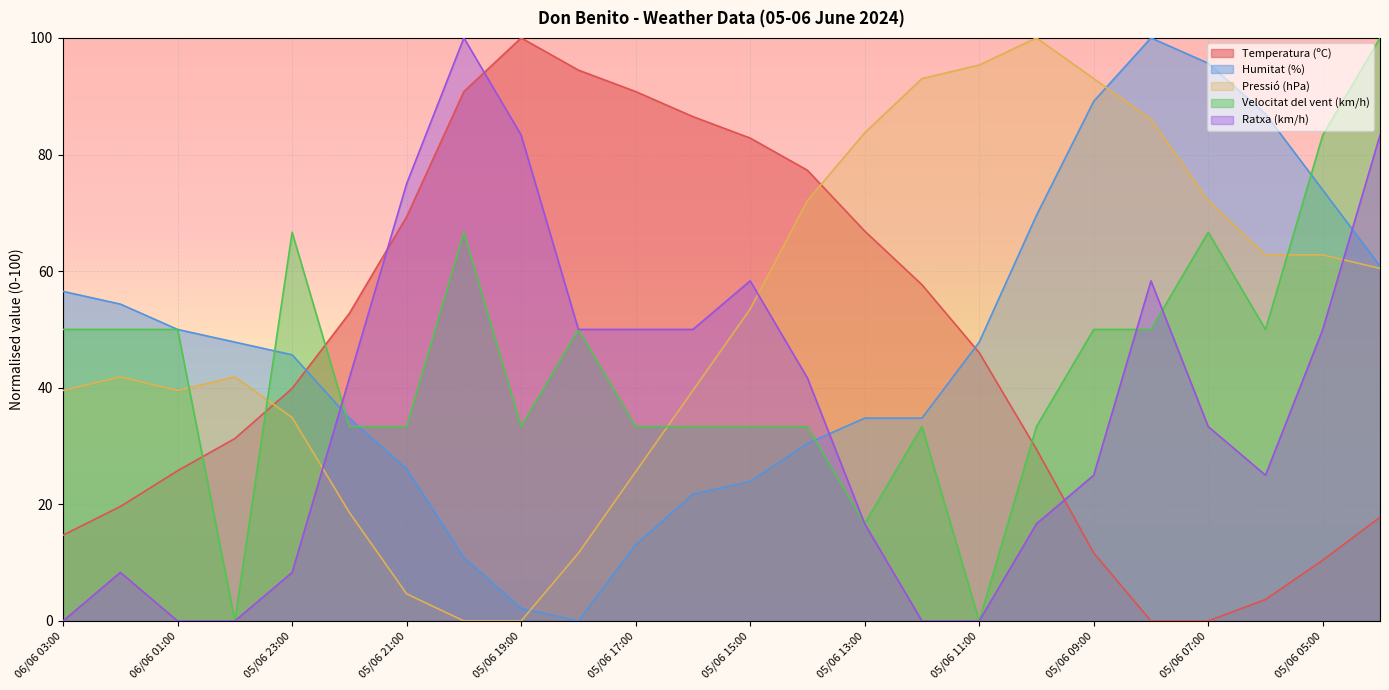

Reading right to left, what are all the values shown in this chart?

Temperatura (ºC): 05/06 04:00=17.8	05/06 05:00=10.4	05/06 06:00=3.7	05/06 07:00=0.0	05/06 08:00=0.0	05/06 09:00=11.7	05/06 10:00=29.4	05/06 11:00=46.0	05/06 12:00=57.7	05/06 13:00=66.9	05/06 14:00=77.3	05/06 15:00=82.8	05/06 16:00=86.5	05/06 17:00=90.8	05/06 18:00=94.5	05/06 19:00=100.0	05/06 20:00=90.8	05/06 21:00=69.3	05/06 22:00=52.8	05/06 23:00=39.9	06/06 00:00=31.3	06/06 01:00=25.8	06/06 02:00=19.6	06/06 03:00=14.7
Humitat (%): 05/06 04:00=60.9	05/06 05:00=73.9	05/06 06:00=87.0	05/06 07:00=95.7	05/06 08:00=100.0	05/06 09:00=89.1	05/06 10:00=69.6	05/06 11:00=47.8	05/06 12:00=34.8	05/06 13:00=34.8	05/06 14:00=30.4	05/06 15:00=23.9	05/06 16:00=21.7	05/06 17:00=13.0	05/06 18:00=0.0	05/06 19:00=2.2	05/06 20:00=10.9	05/06 21:00=26.1	05/06 22:00=34.8	05/06 23:00=45.7	06/06 00:00=47.8	06/06 01:00=50.0	06/06 02:00=54.3	06/06 03:00=56.5
Pressió (hPa): 05/06 04:00=60.5	05/06 05:00=62.8	05/06 06:00=62.8	05/06 07:00=72.1	05/06 08:00=86.0	05/06 09:00=93.0	05/06 10:00=100.0	05/06 11:00=95.3	05/06 12:00=93.0	05/06 13:00=83.7	05/06 14:00=72.1	05/06 15:00=53.5	05/06 16:00=39.5	05/06 17:00=25.6	05/06 18:00=11.6	05/06 19:00=0.0	05/06 20:00=0.0	05/06 21:00=4.7	05/06 22:00=18.6	05/06 23:00=34.9	06/06 00:00=41.9	06/06 01:00=39.5	06/06 02:00=41.9	06/06 03:00=39.5
Velocitat del vent (km/h): 05/06 04:00=100.0	05/06 05:00=83.3	05/06 06:00=50.0	05/06 07:00=66.7	05/06 08:00=50.0	05/06 09:00=50.0	05/06 10:00=33.3	05/06 11:00=0.0	05/06 12:00=33.3	05/06 13:00=16.7	05/06 14:00=33.3	05/06 15:00=33.3	05/06 16:00=33.3	05/06 17:00=33.3	05/06 18:00=50.0	05/06 19:00=33.3	05/06 20:00=66.7	05/06 21:00=33.3	05/06 22:00=33.3	05/06 23:00=66.7	06/06 00:00=0.0	06/06 01:00=50.0	06/06 02:00=50.0	06/06 03:00=50.0
Ratxa (km/h): 05/06 04:00=83.3	05/06 05:00=50.0	05/06 06:00=25.0	05/06 07:00=33.3	05/06 08:00=58.3	05/06 09:00=25.0	05/06 10:00=16.7	05/06 11:00=0.0	05/06 12:00=0.0	05/06 13:00=16.7	05/06 14:00=41.7	05/06 15:00=58.3	05/06 16:00=50.0	05/06 17:00=50.0	05/06 18:00=50.0	05/06 19:00=83.3	05/06 20:00=100.0	05/06 21:00=75.0	05/06 22:00=41.7	05/06 23:00=8.3	06/06 00:00=0.0	06/06 01:00=0.0	06/06 02:00=8.3	06/06 03:00=0.0